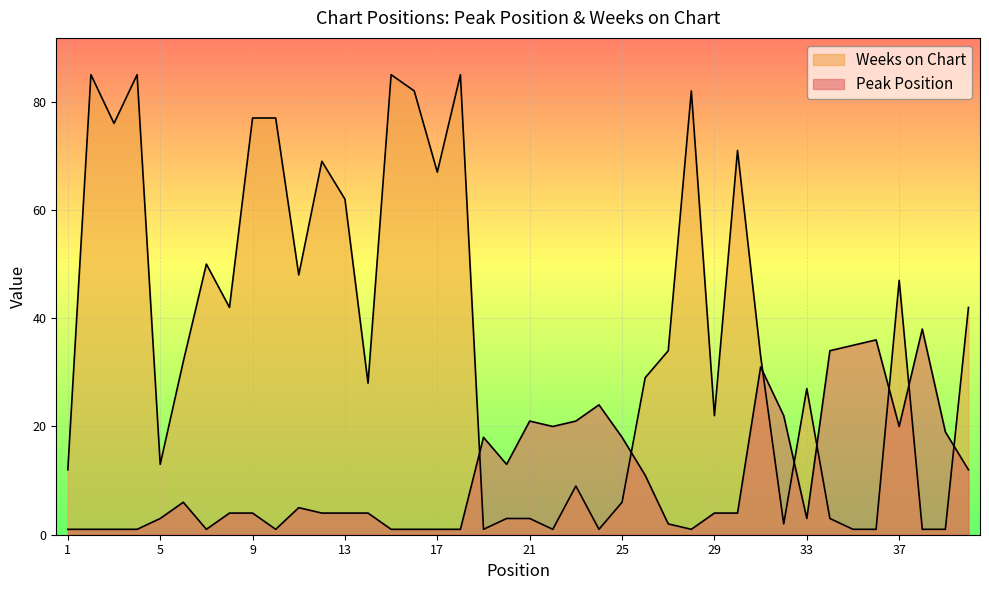

Reading left to right, what are all the values shown in this chart?

Peak Position: 1=1	2=1	3=1	4=1	5=3	6=6	7=1	8=4	9=4	10=1	11=5	12=4	13=4	14=4	15=1	16=1	17=1	18=1	19=18	20=13	21=21	22=20	23=21	24=24	25=18	26=11	27=2	28=1	29=4	30=4	31=31	32=22	33=3	34=34	35=35	36=36	37=20	38=38	39=19	40=12
Weeks on Chart: 1=12	2=85	3=76	4=85	5=13	6=32	7=50	8=42	9=77	10=77	11=48	12=69	13=62	14=28	15=85	16=82	17=67	18=85	19=1	20=3	21=3	22=1	23=9	24=1	25=6	26=29	27=34	28=82	29=22	30=71	31=33	32=2	33=27	34=3	35=1	36=1	37=47	38=1	39=1	40=42